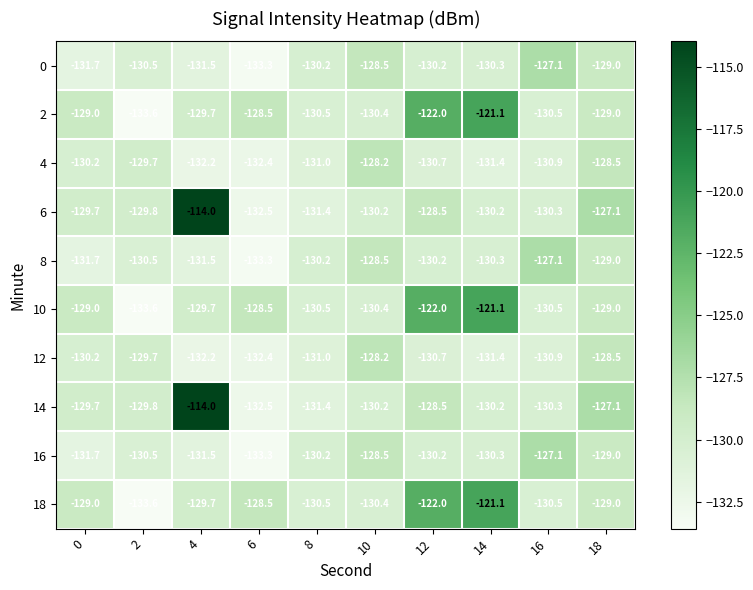

What is the total value across all series at 2?

-1311.3